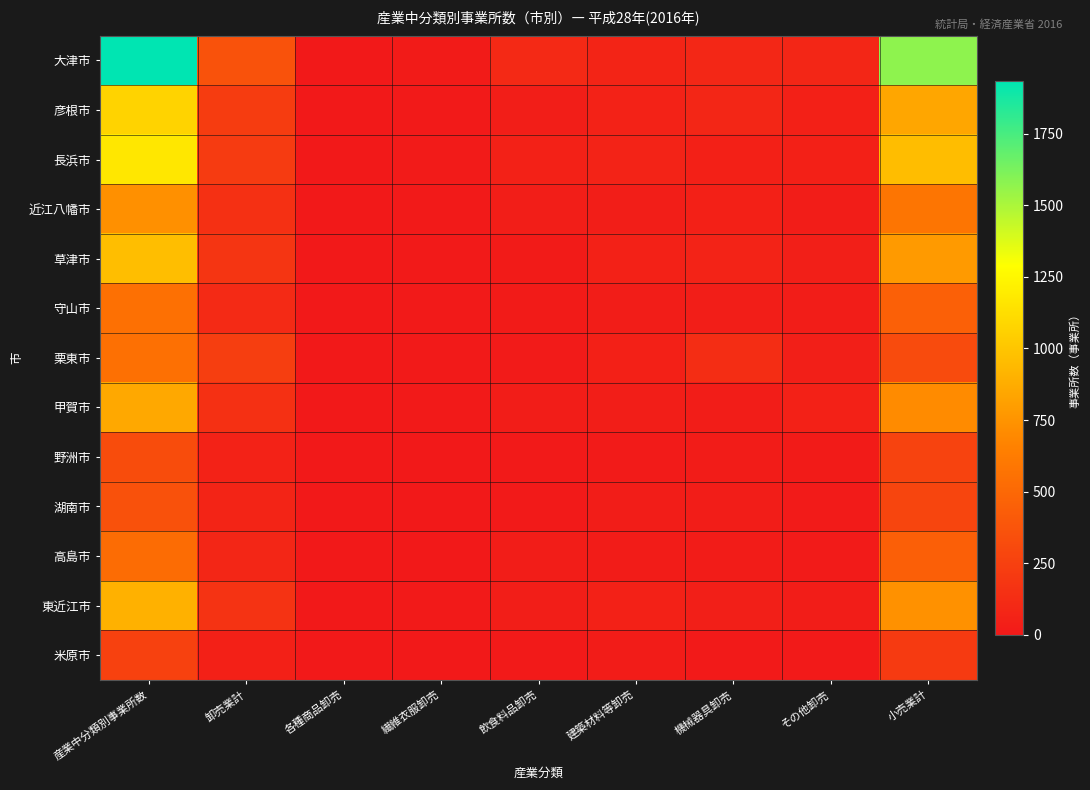

Which series has the largest total across all categories?

大津市